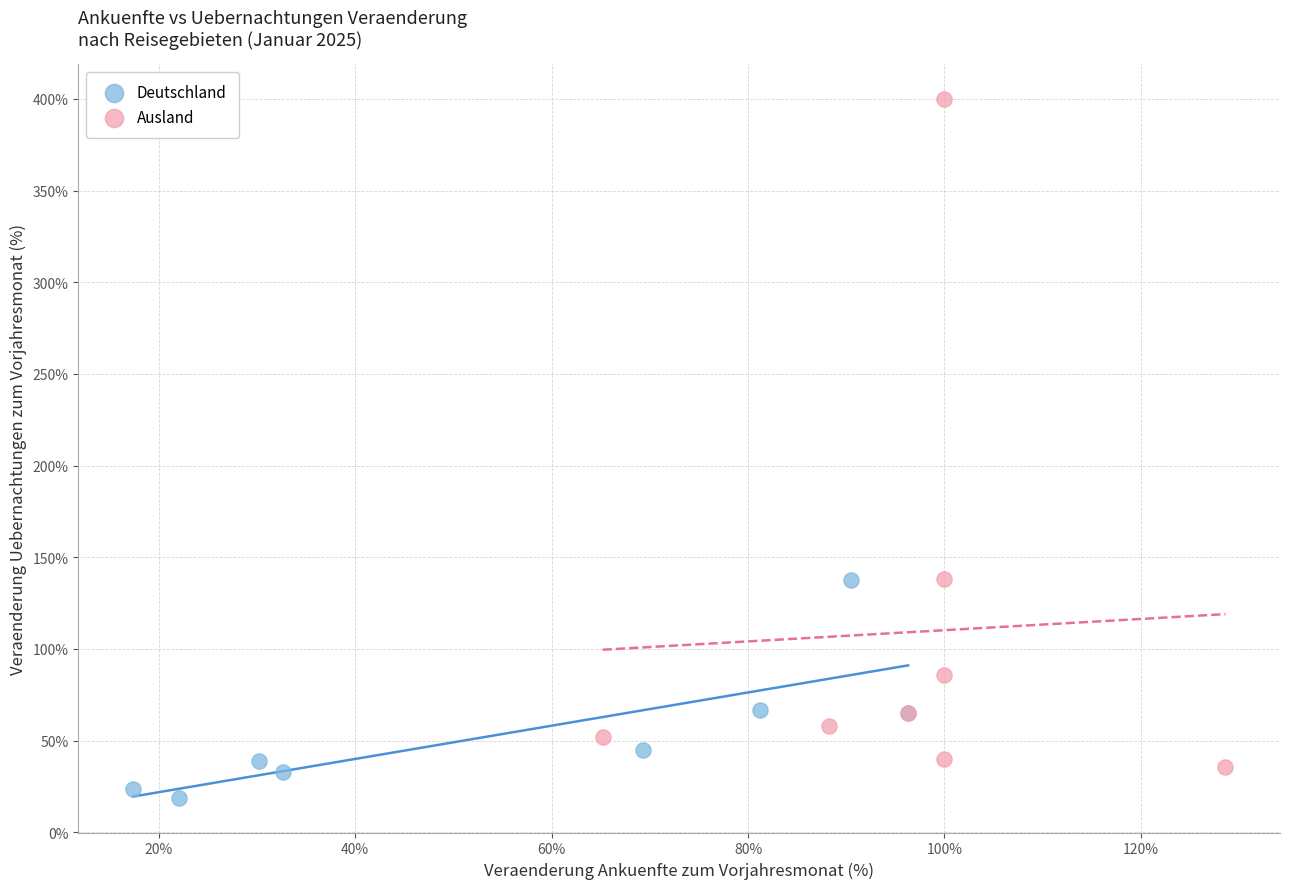

Which series contains the highest Y value?

Ausland